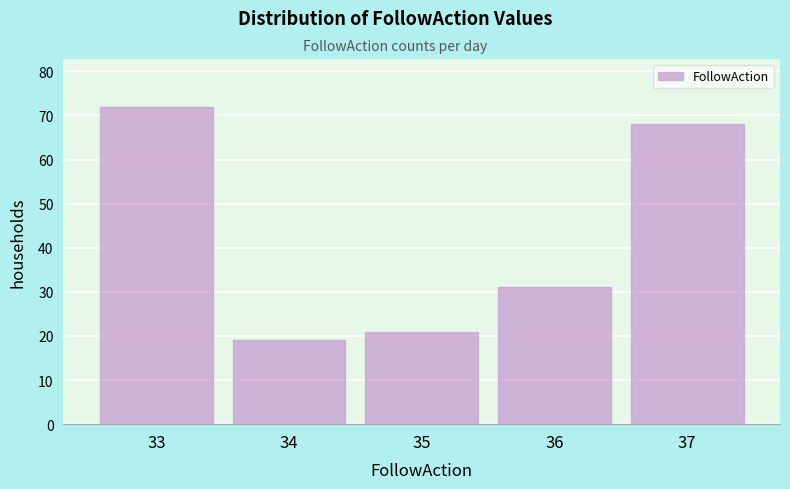

Reading left to right, what are all the values shown in this chart?

33=72	34=19	35=21	36=31	37=68